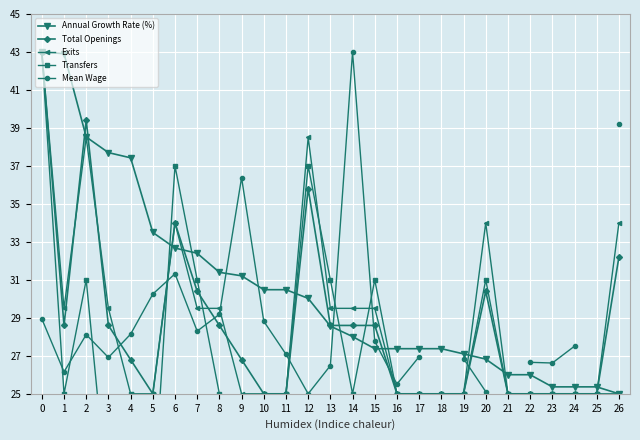

How many times do Mean Wage and Transfers cross each other?

10